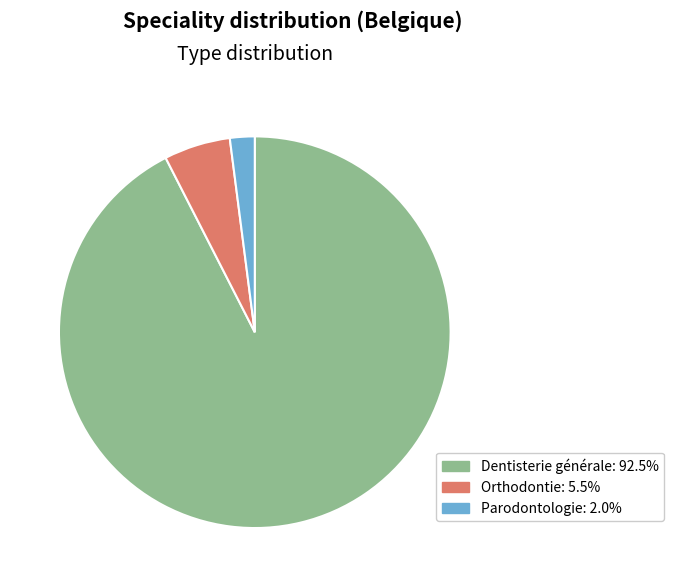

Which slice is the largest?

Dentisterie générale